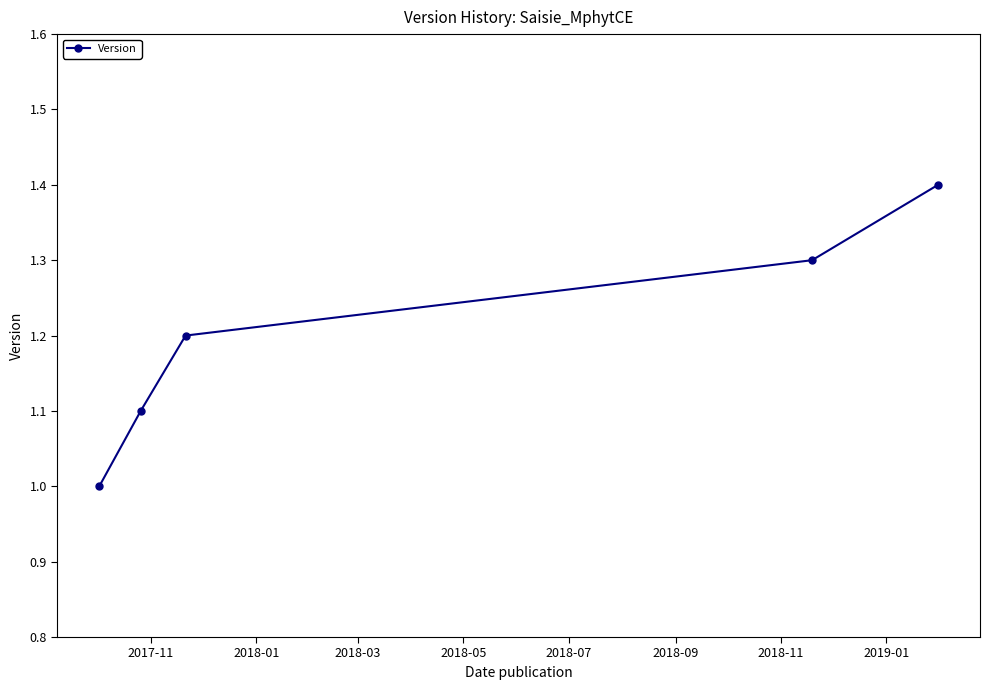

How many lines are shown in the chart?

1